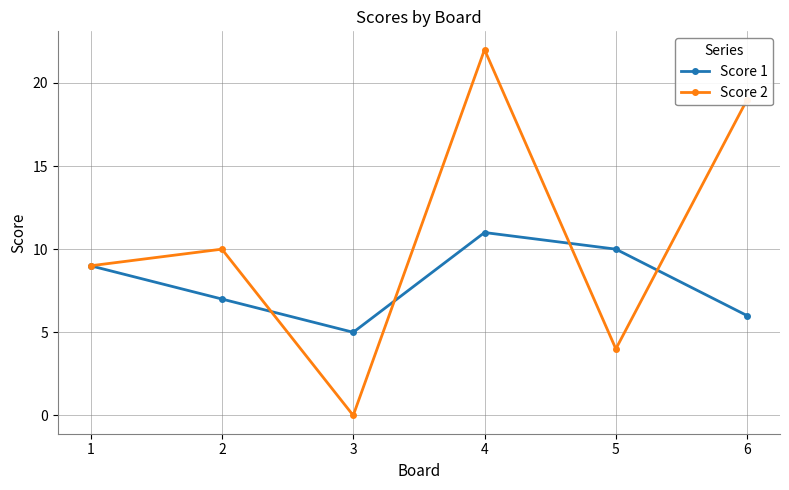

What is the total value across all series at 1?

18